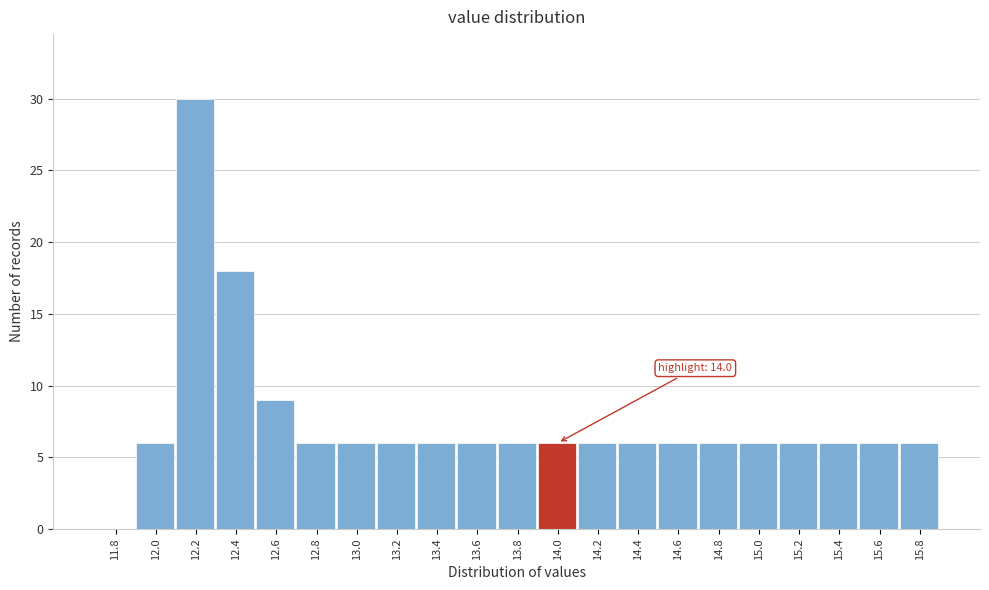

Reading right to left, list all the values displayed in this chart.

15.8=6	15.6=6	15.4=6	15.2=6	15.0=6	14.8=6	14.6=6	14.4=6	14.2=6	14.0=6	13.8=6	13.6=6	13.4=6	13.2=6	13.0=6	12.8=6	12.6=9	12.4=18	12.2=30	12.0=6	11.8=0